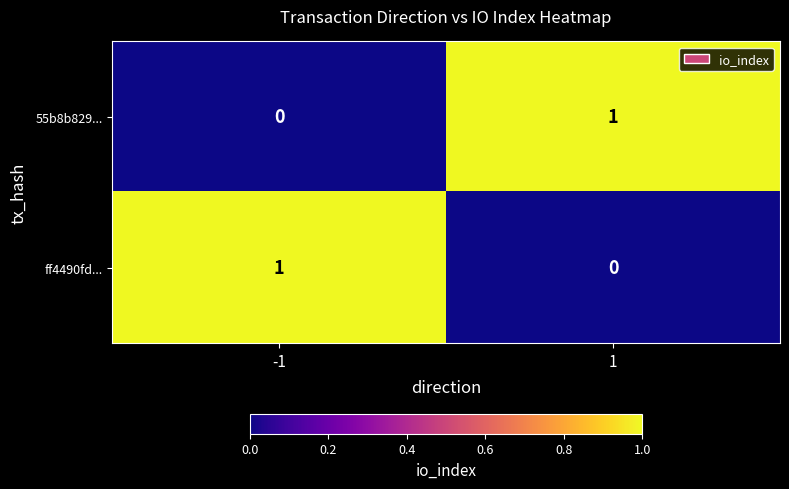

Rank the series at 1 from lowest to highest value.

ff4490fd..., 55b8b829...